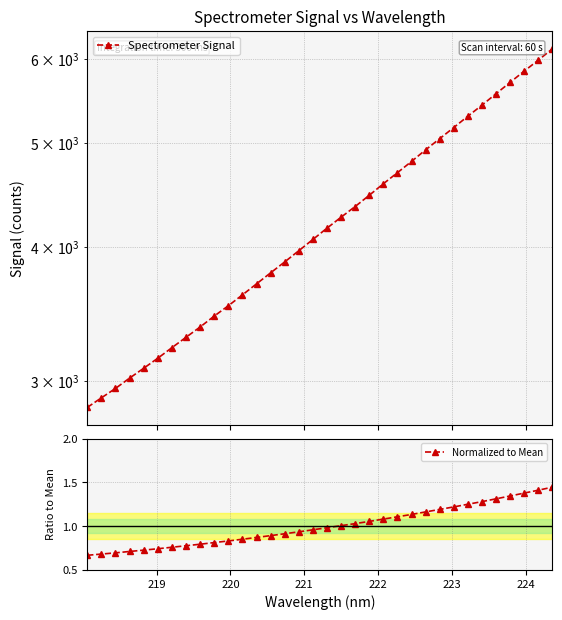

True or false: Normalized to Mean and Spectrometer Signal intersect in this chart.

False